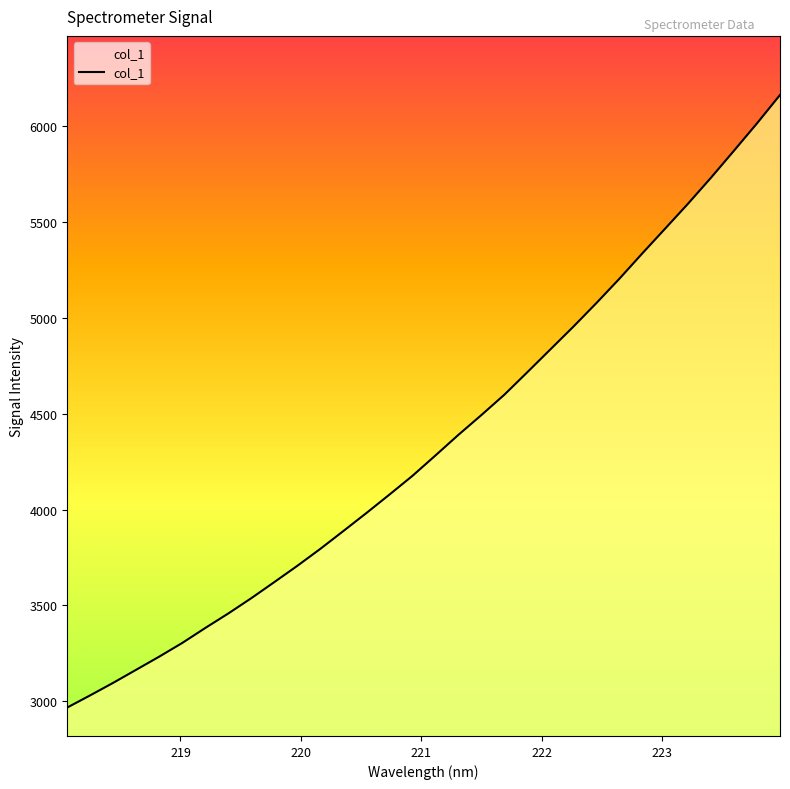

What is the change in value from 220.7354 to 222.6447?

+1125.0